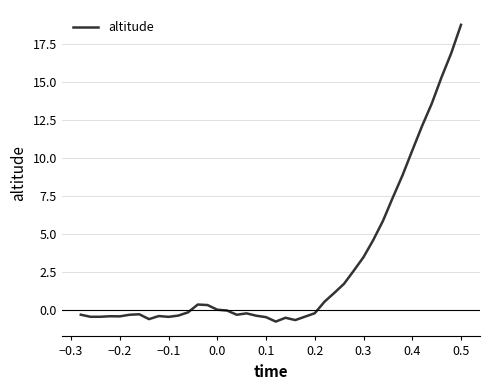

What is the average value?

2.9